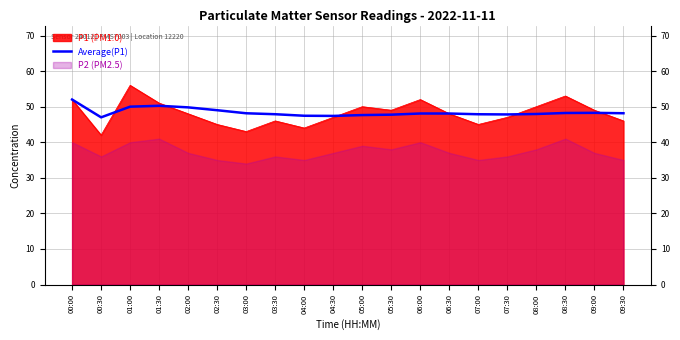

Read the value at 03:30.

47.9